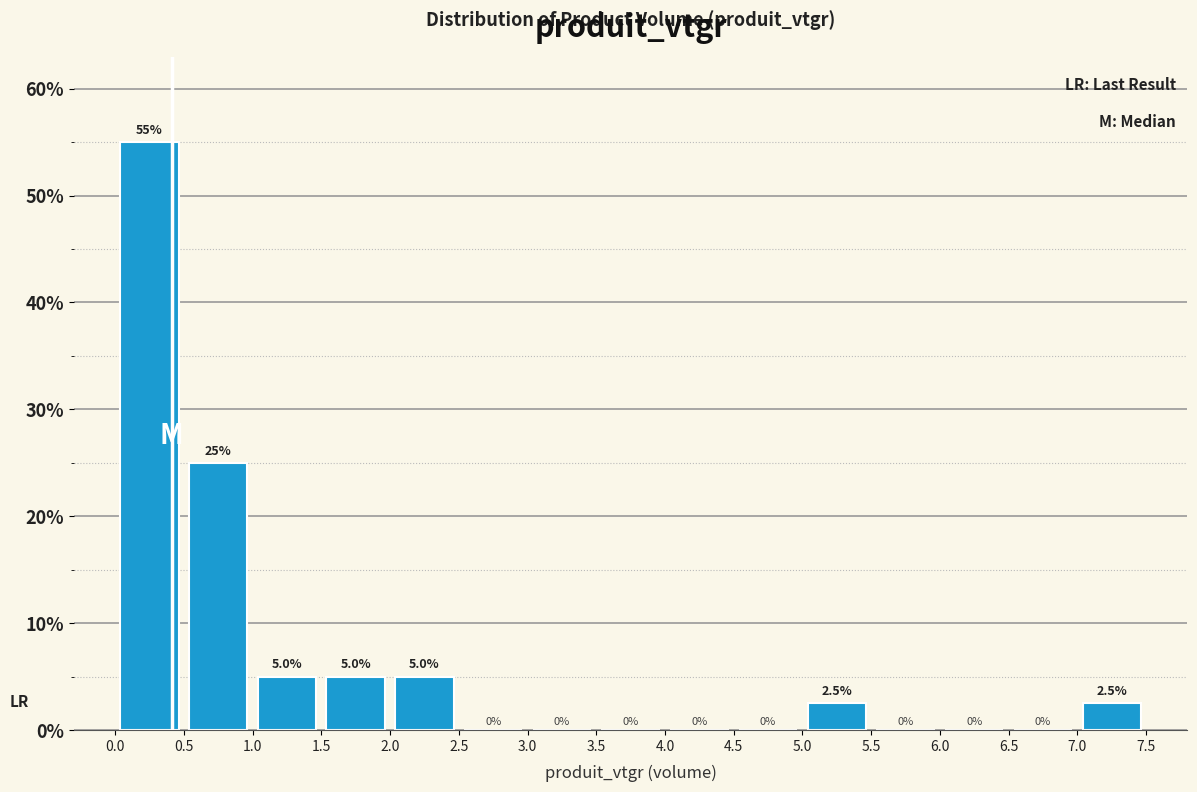

Reading left to right, transcribe this chart: for each bar, give the range it covers on the x-axis and its height.

0.0 to 0.5: 55.0
0.5 to 1.0: 25.0
1.0 to 1.5: 5.0
1.5 to 2.0: 5.0
2.0 to 2.5: 5.0
2.5 to 3.0: 0.0
3.0 to 3.5: 0.0
3.5 to 4.0: 0.0
4.0 to 4.5: 0.0
4.5 to 5.0: 0.0
5.0 to 5.5: 2.5
5.5 to 6.0: 0.0
6.0 to 6.5: 0.0
6.5 to 7.0: 0.0
7.0 to 7.5: 2.5